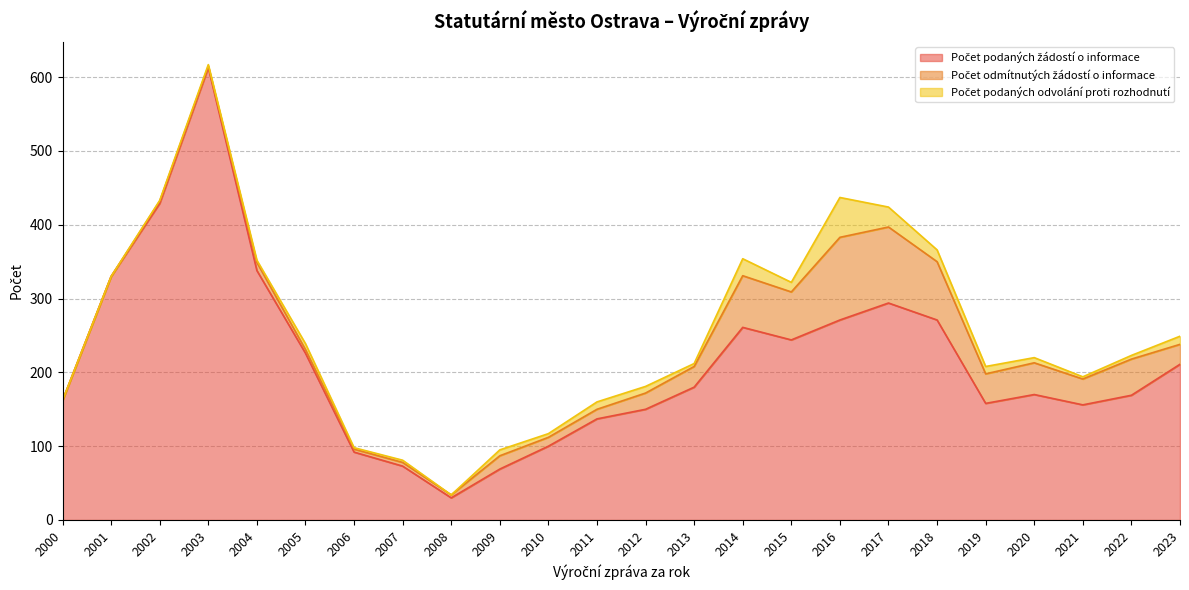

What is the difference between the maximum and second lowest values in the Počet podaných odvolání proti rozhodnutí series?

54